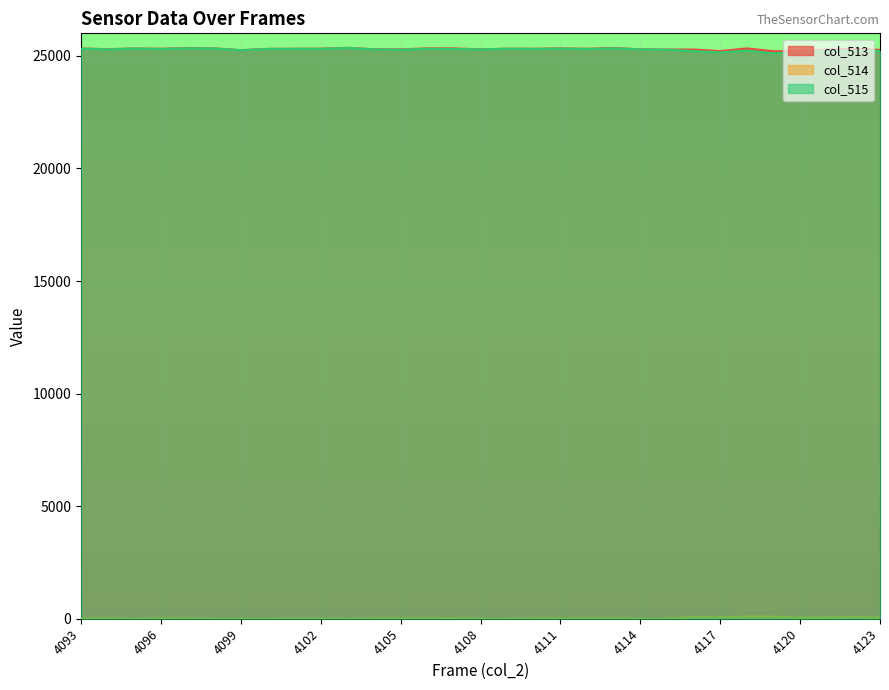

Reading left to right, list all the values displayed in this chart.

col_513 line: 25329	25298	25327	25317	25344	25333	25252	25310	25316	25319	25357	25295	25289	25334	25333	25289	25319	25315	25334	25316	25350	25289	25279	25282	25211	25331	25206	25204	25278	25310	25268
col_514 line: 9	11	3	10	9	4	3	4	6	8	4	8	13	19	26	2	4	9	11	15	15	2	5	71	60	97	93	46	57	68	54
col_515 line: 25320	25287	25324	25307	25335	25329	25249	25306	25310	25311	25353	25287	25276	25315	25307	25287	25315	25306	25323	25301	25335	25287	25274	25211	25151	25234	25113	25158	25221	25242	25214